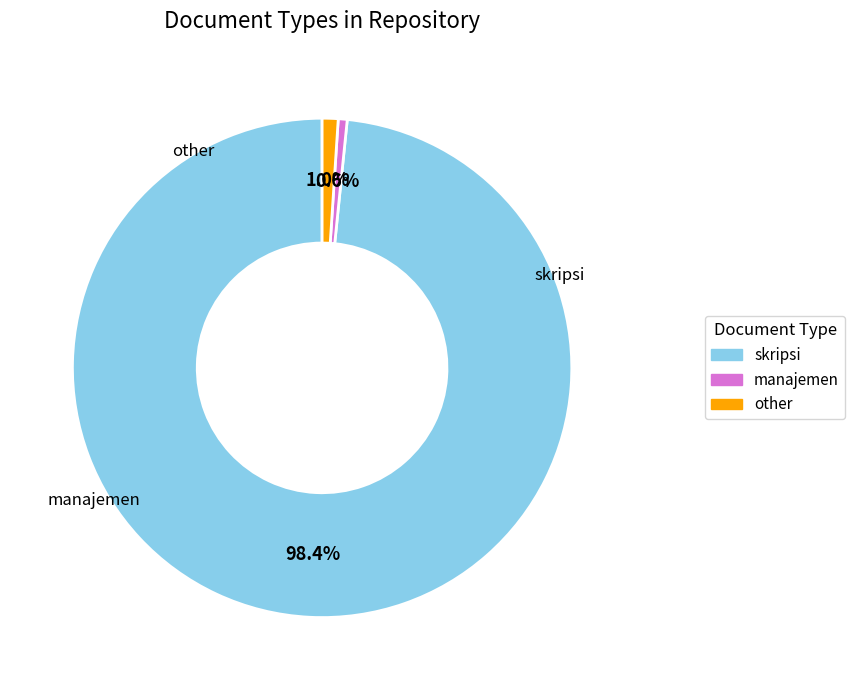

Which category accounts for the majority?

skripsi